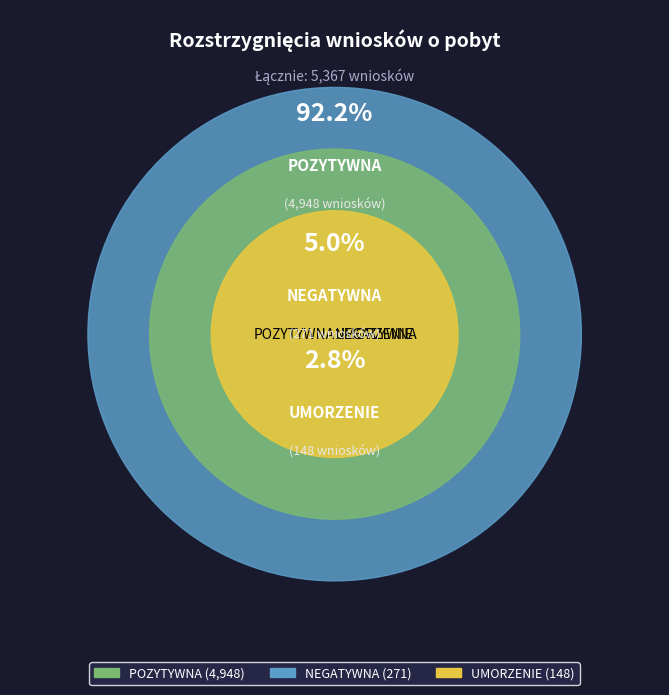

Is it true that pobyt rezyd. UE is 17% of the pie?

False